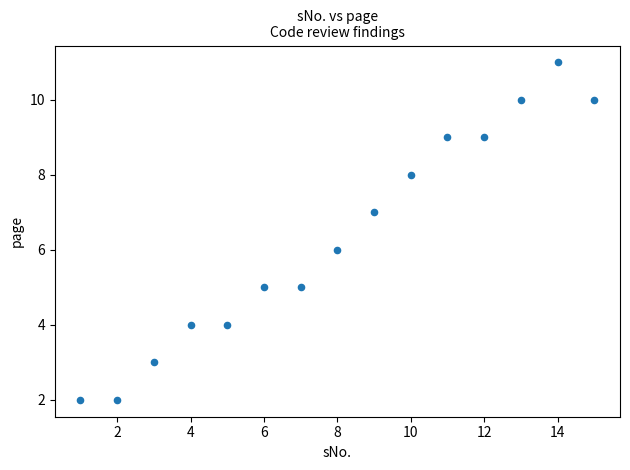

What is the range of Y values (max minus min)?

9